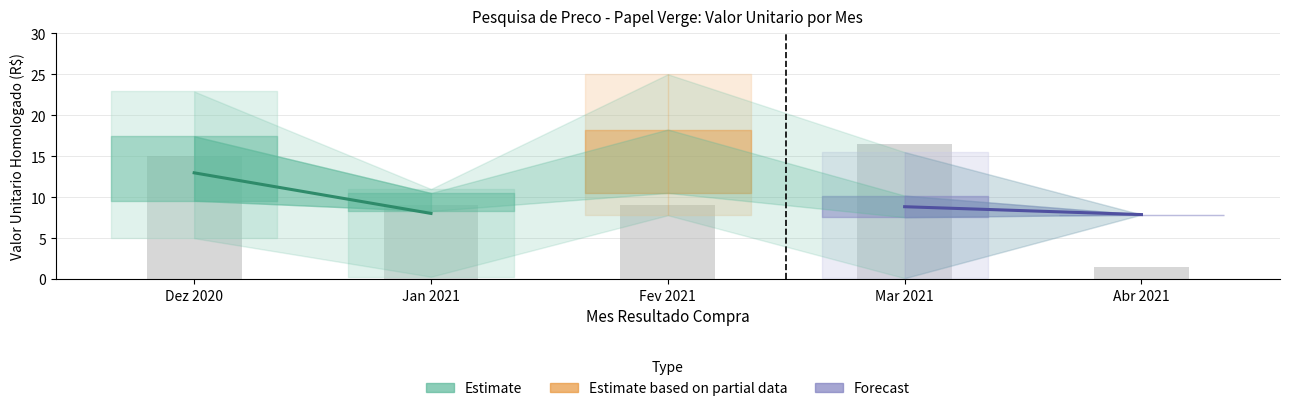

What value does the data have at Mar 2021?

16.5